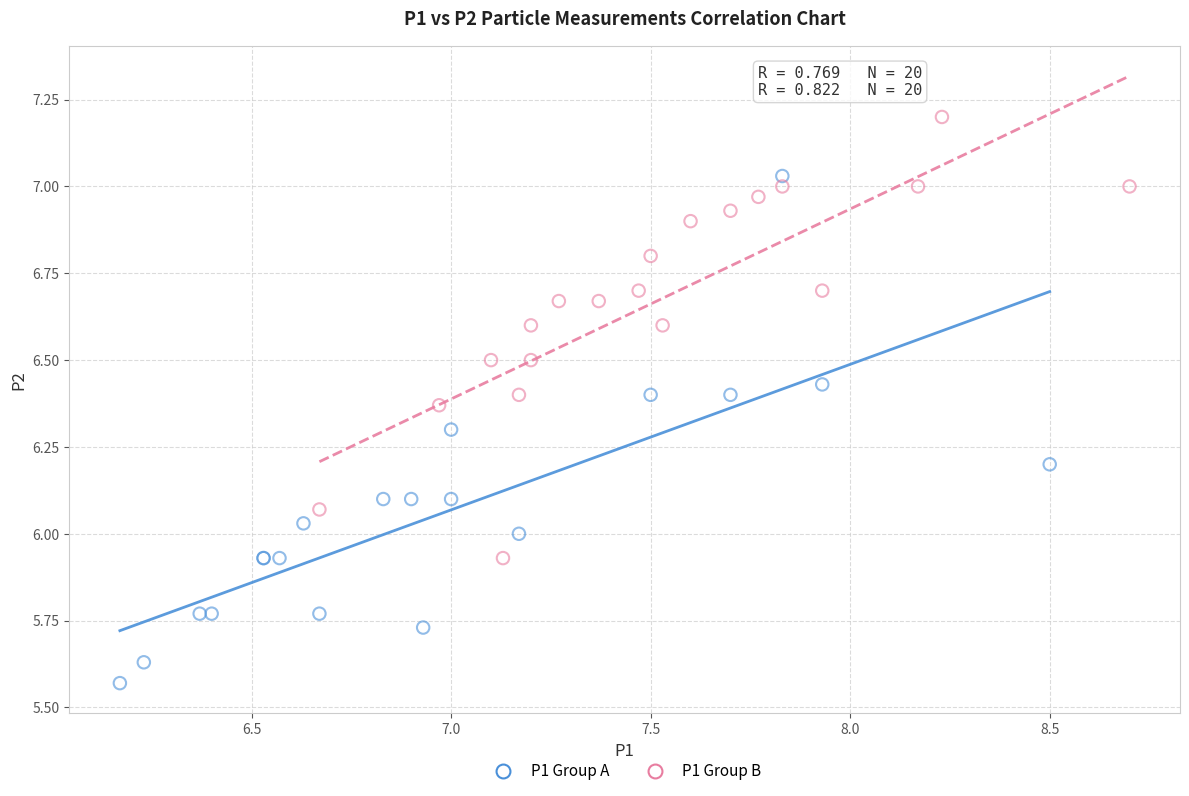

Which series reaches the maximum Y coordinate?

P1 Group B